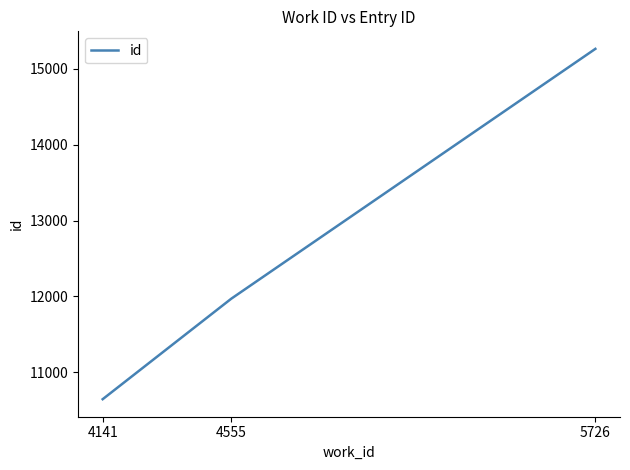

What is the approximate value at 4555?

11971